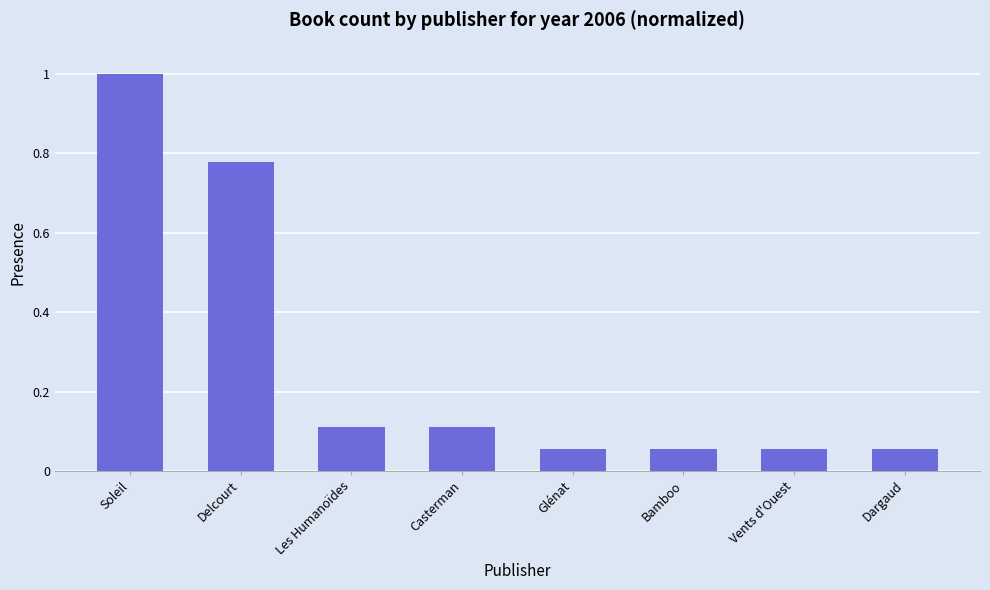

At which category does the chart reach its peak across all series?

Soleil